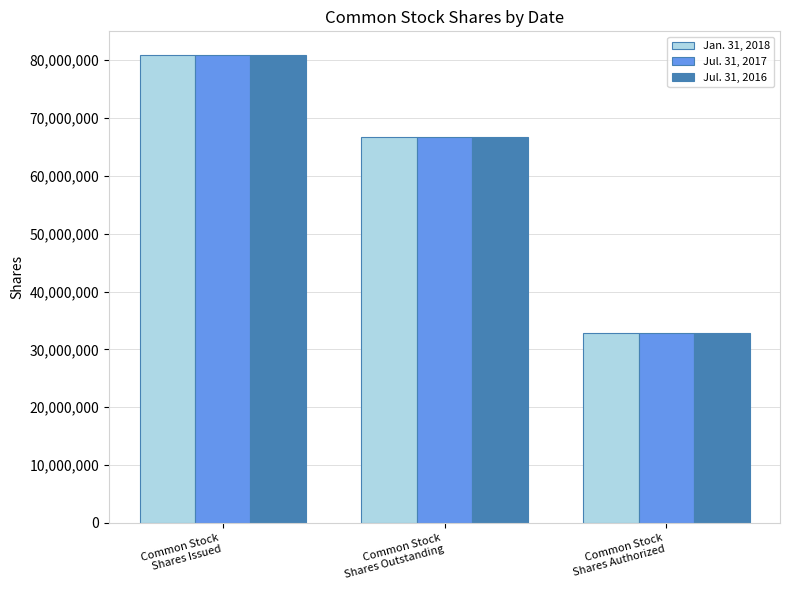

Are the bars horizontal?

No